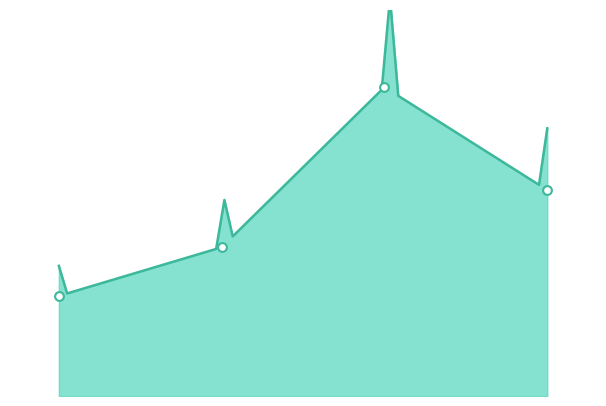

Which series contains the highest Y value?

在籍月数